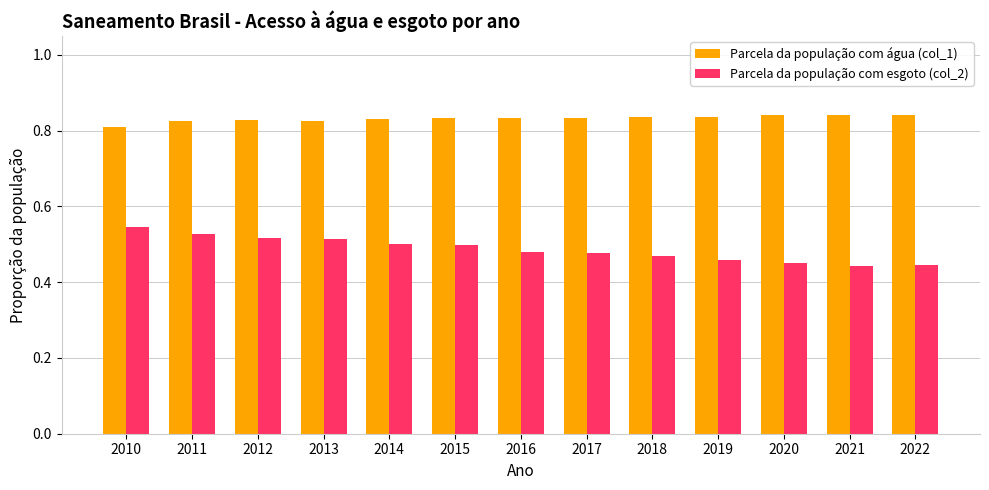

What is the total value across all series at 2017?

1.3